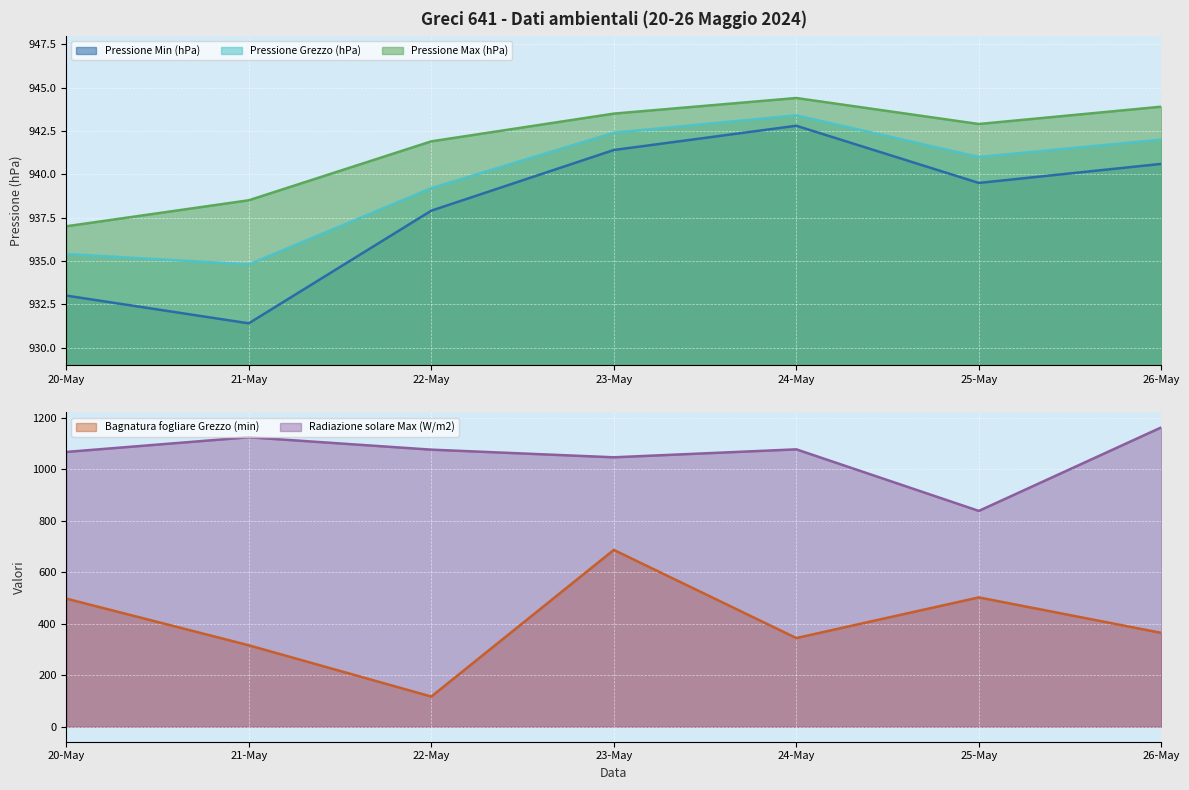

The Pressione Min (hPa) series shows 931.4 at 21-May. True or false?

True